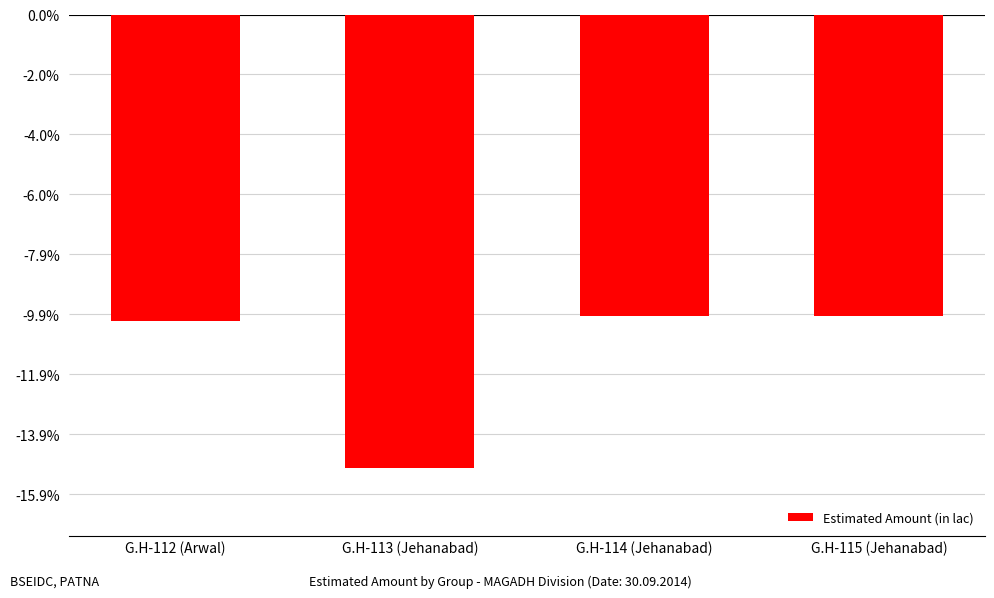

Where is the data nearest to the value -314?

G.H-112 (Arwal)